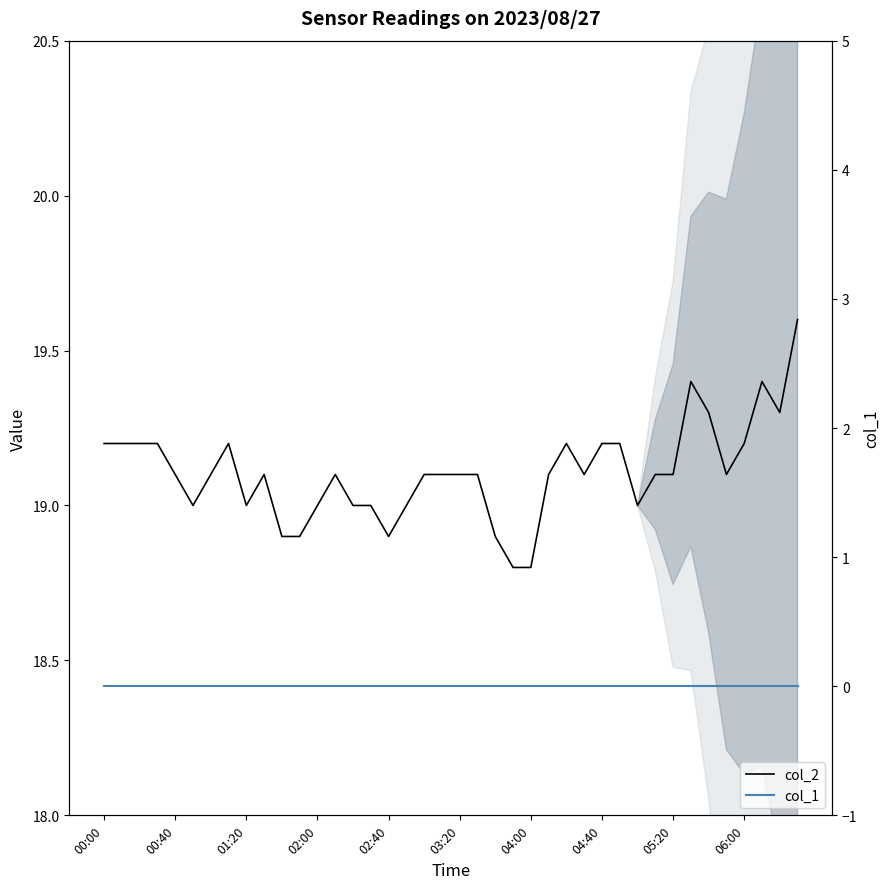

How many data points does each series have?

40